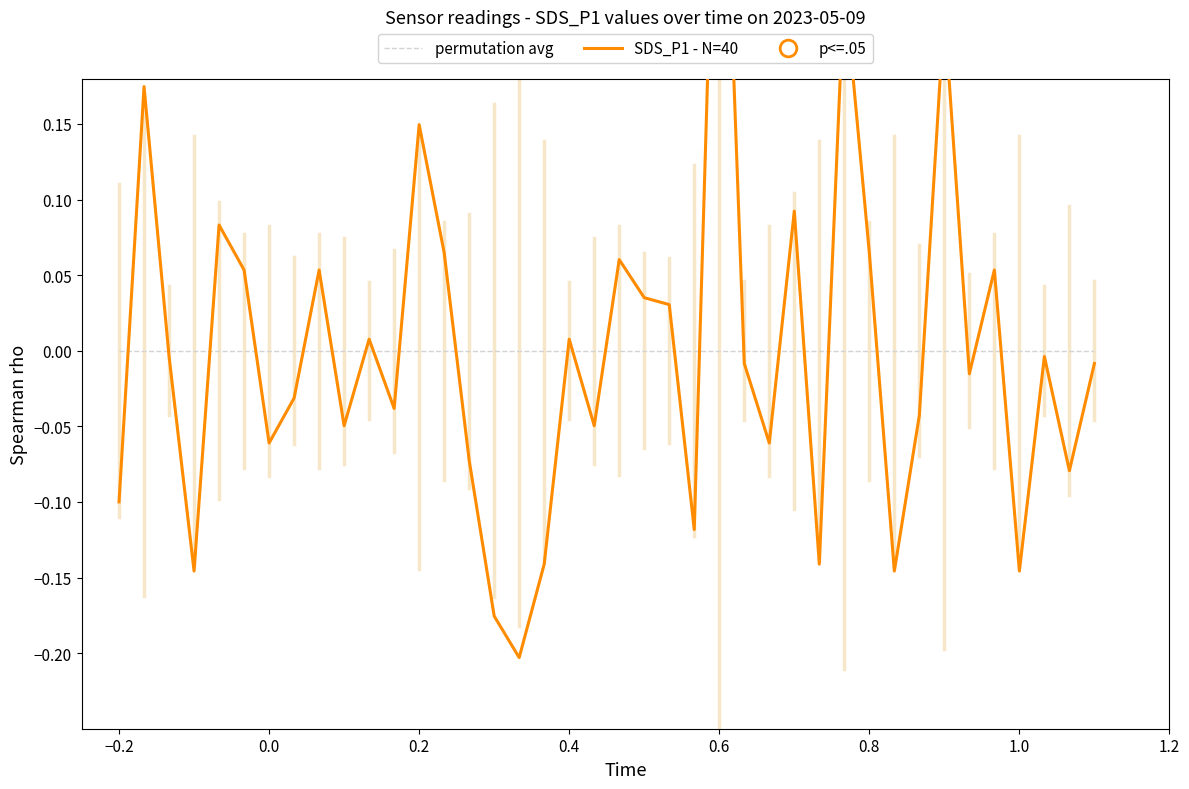

Rank the series by their average value, from lowest to highest.

SDS_P1 - N=40, permutation avg